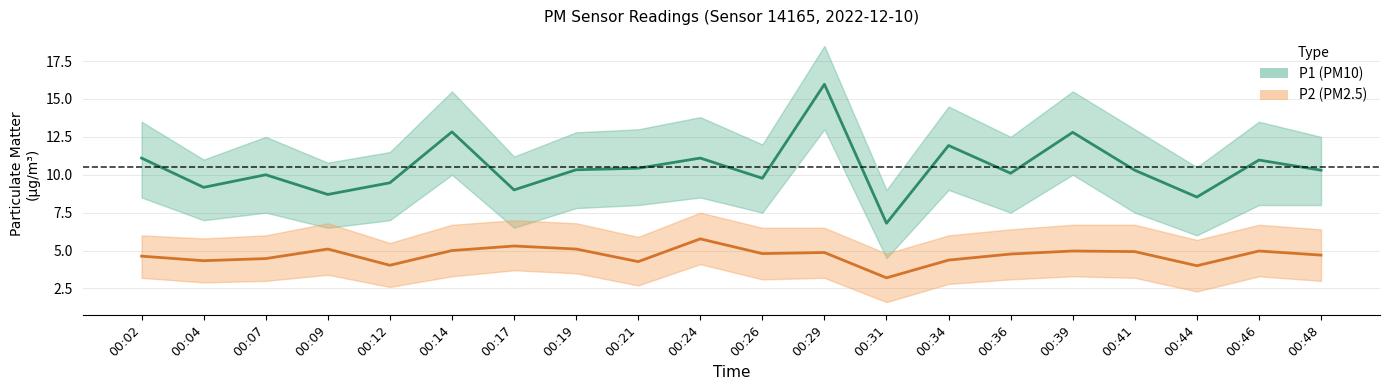

How many interior local peaks does the P2 series have?

6